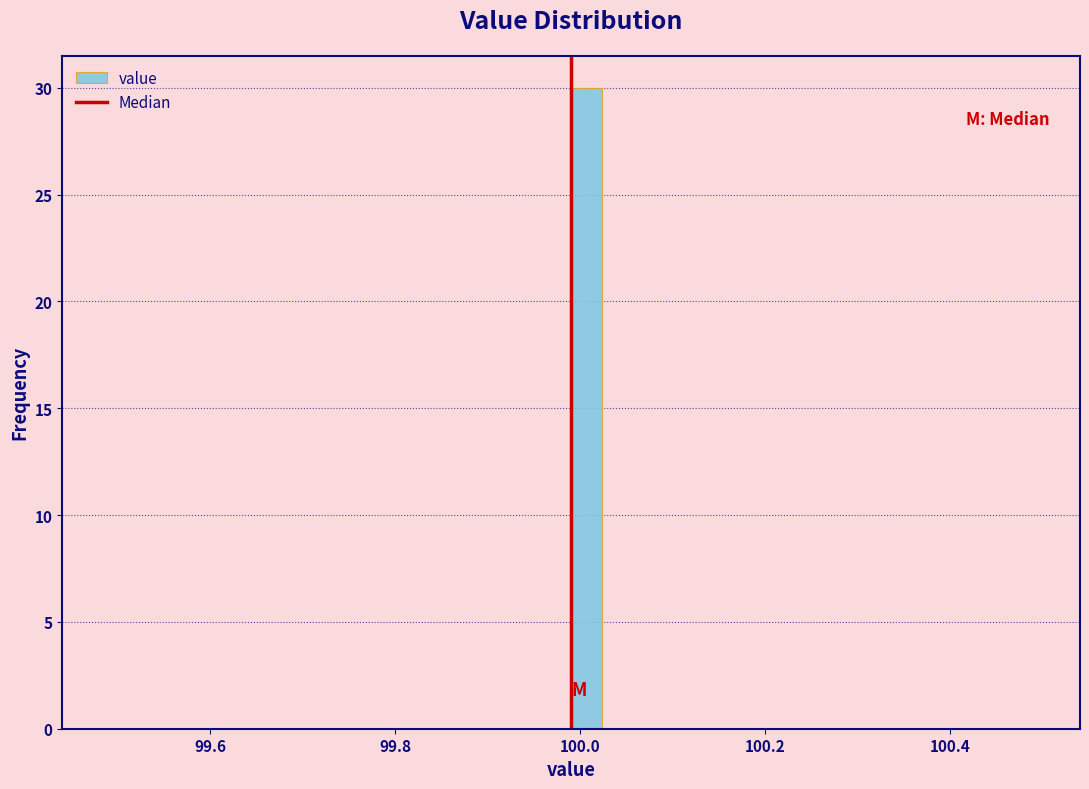

Around what value on the x-axis is the tallest bar? Give the approximate position of its centre, as read against the axis.

100.00